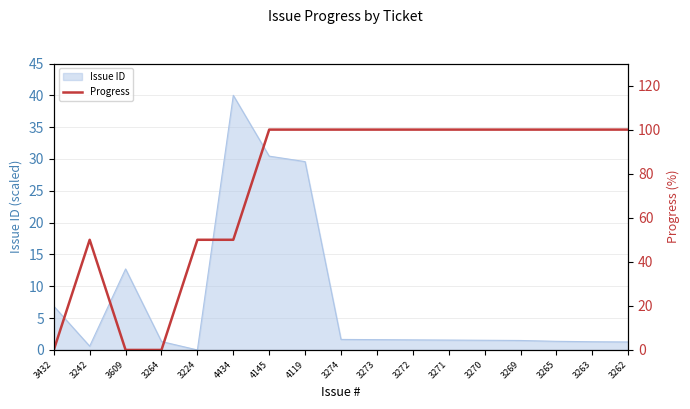

Reading left to right, transcribe all the data shown in this chart.

3432=0	3242=50	3609=0	3264=0	3224=50	4434=50	4145=100	4119=100	3274=100	3273=100	3272=100	3271=100	3270=100	3269=100	3265=100	3263=100	3262=100